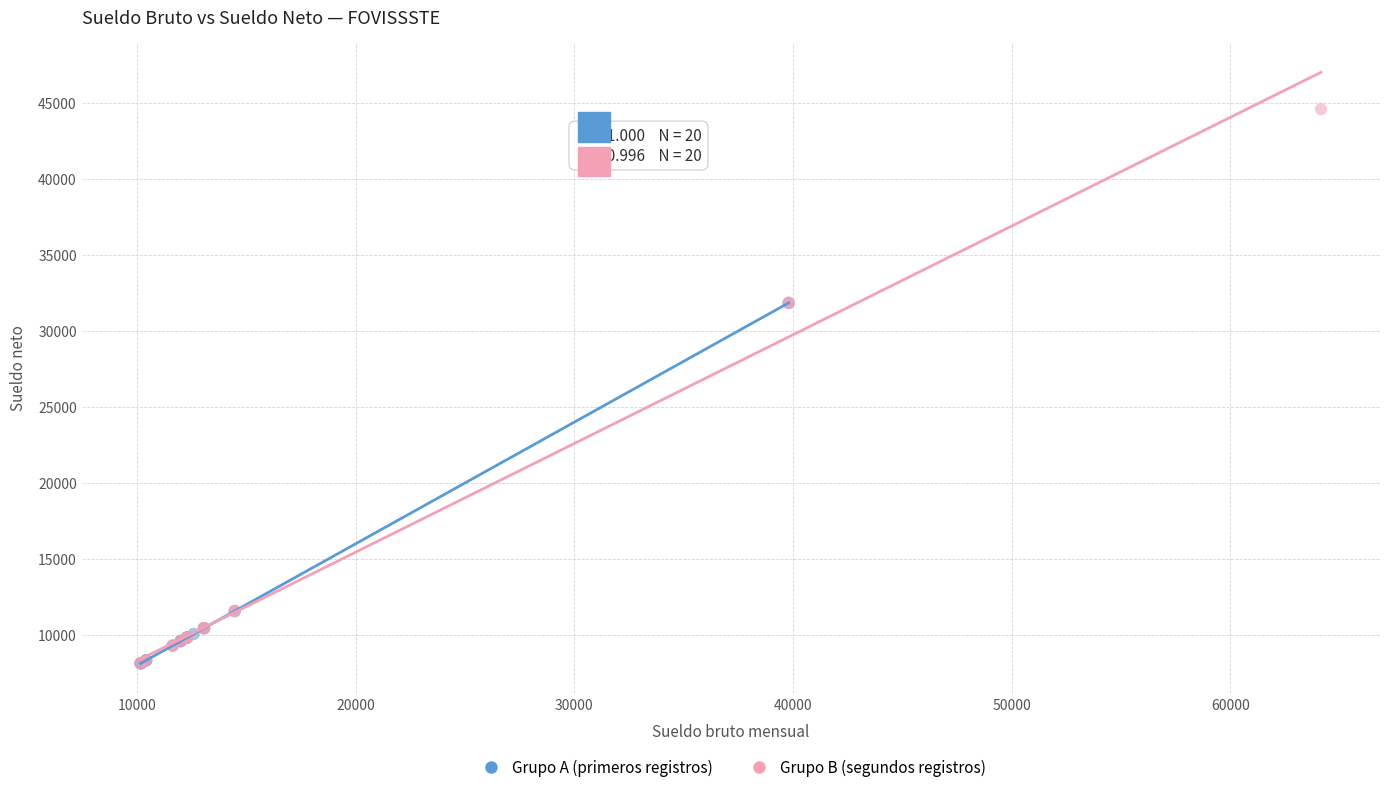

Which series has the largest Y range (max minus min)?

Grupo B (segundos registros)